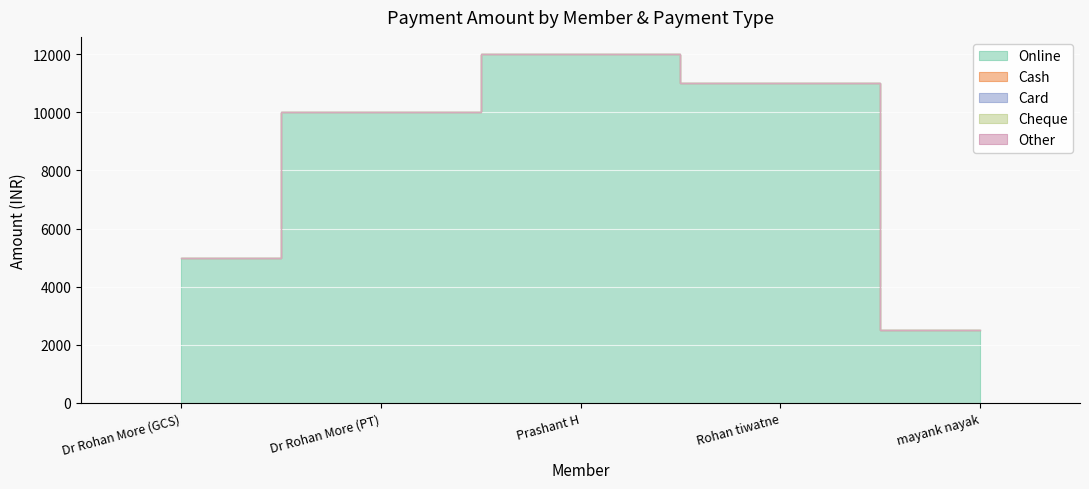

Reading left to right, extract all data points from this chart.

Online: 5000	10000	12000	11000	2500
Cash: 0	0	0	0	0
Card: 0	0	0	0	0
Cheque: 0	0	0	0	0
Other: 0	0	0	0	0